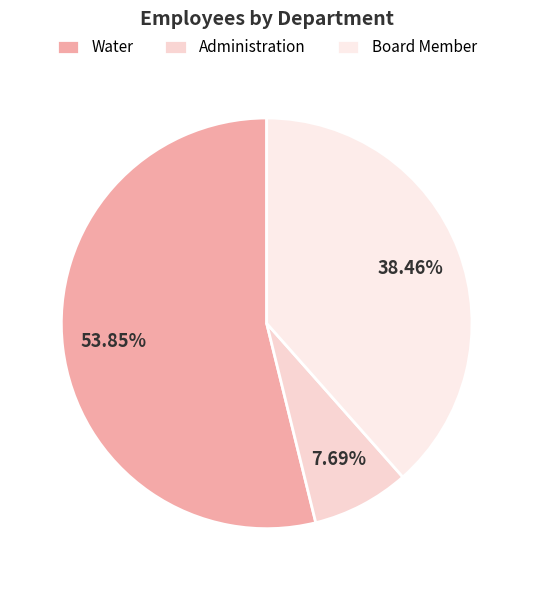

What is the change in value from Administration to Board Member?

+4